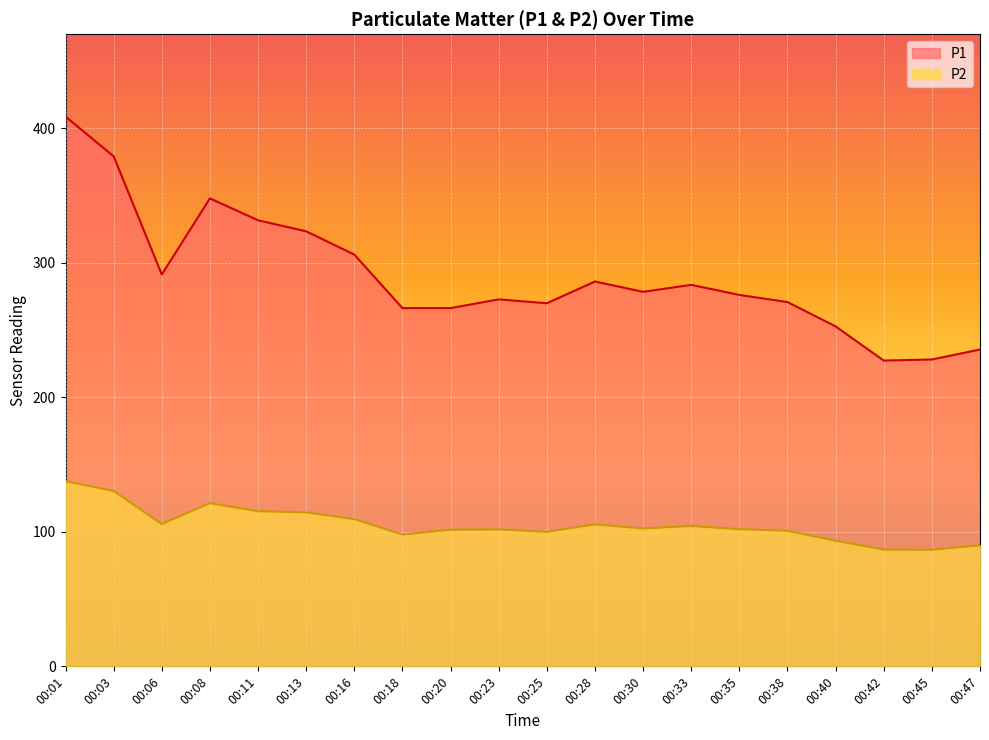

Which category has the highest value in the P1 series?

00:01